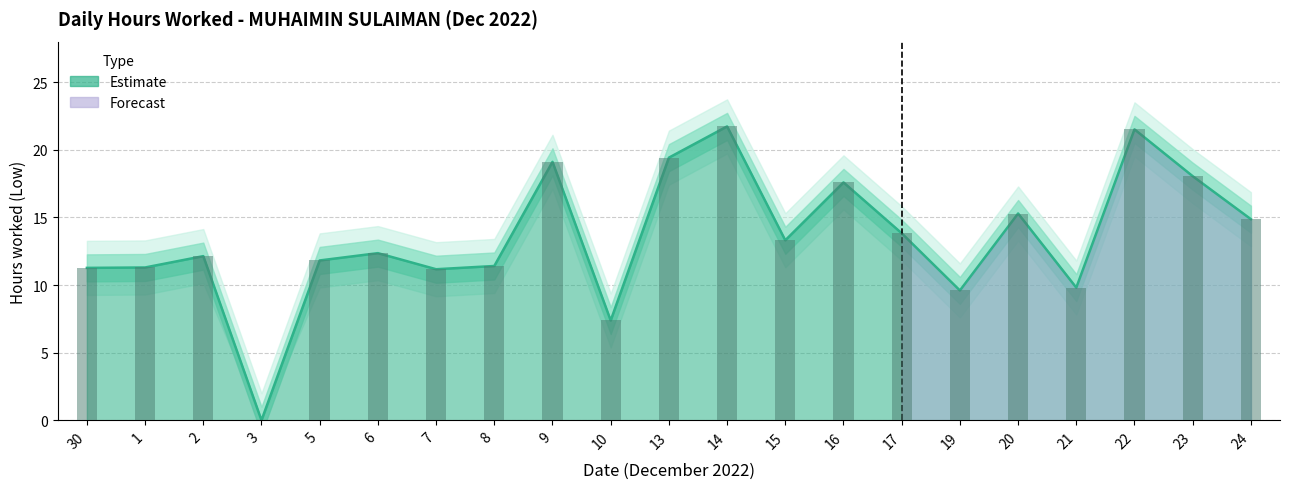

Rank the series by their average value, from lowest to highest.

Low_lower, Low (hours worked), Low_upper